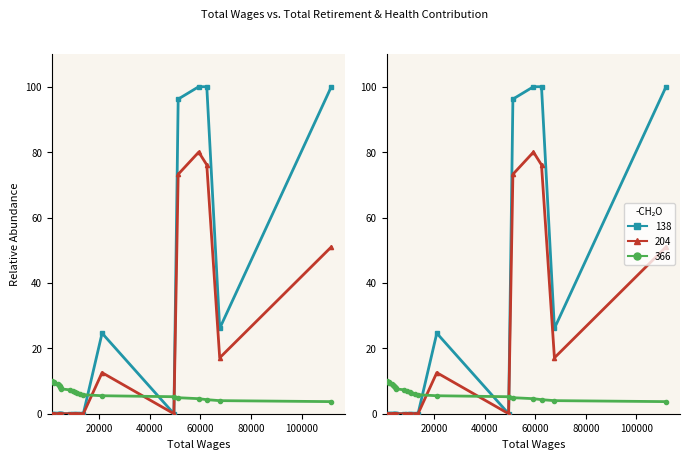

How many interior local peaks does the Total Retirement & Health Contribution series have?

1